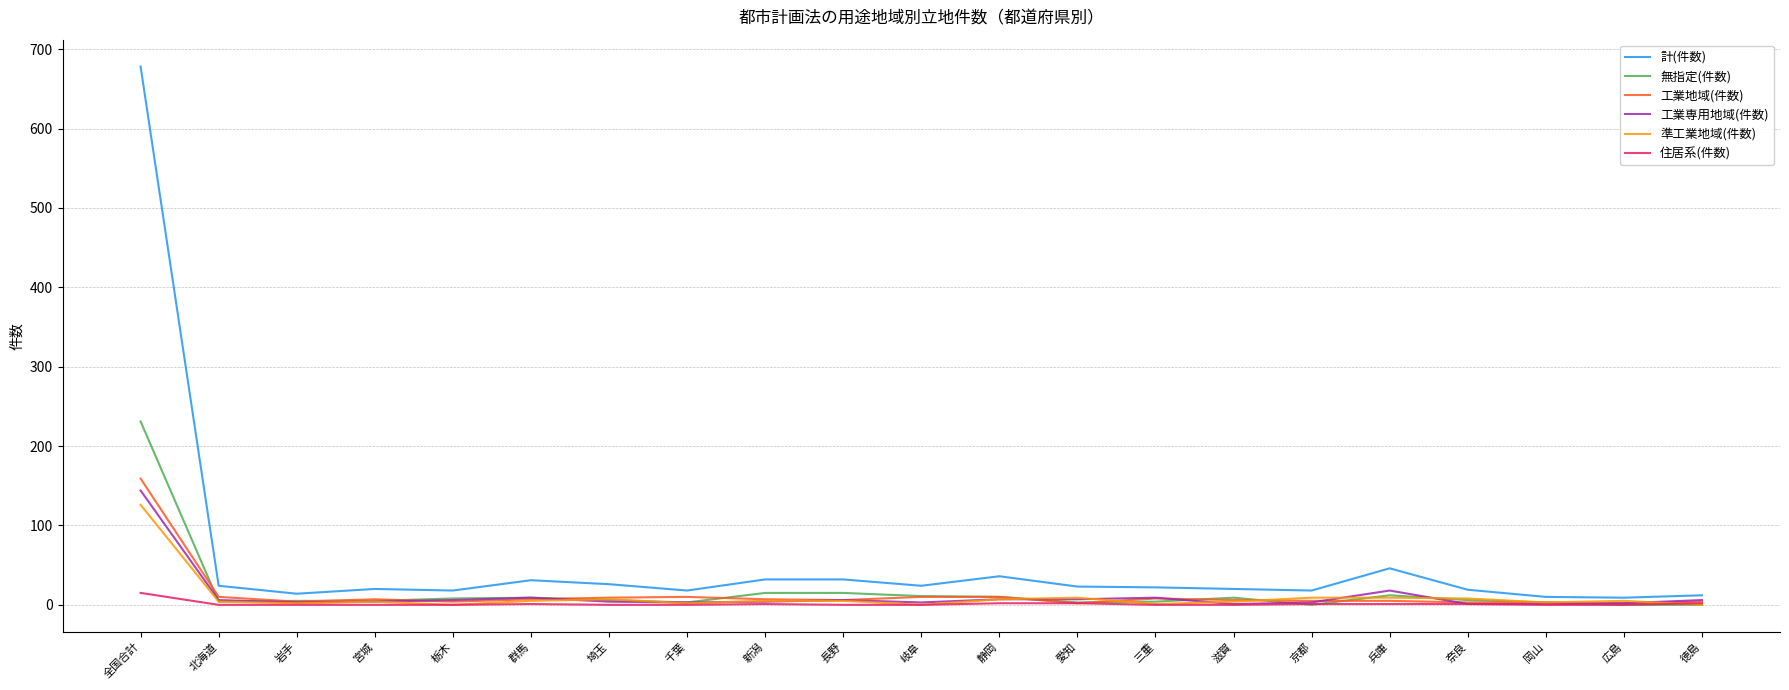

True or false: 工業専用地域(件数) and 計(件数) cross at least once.

False